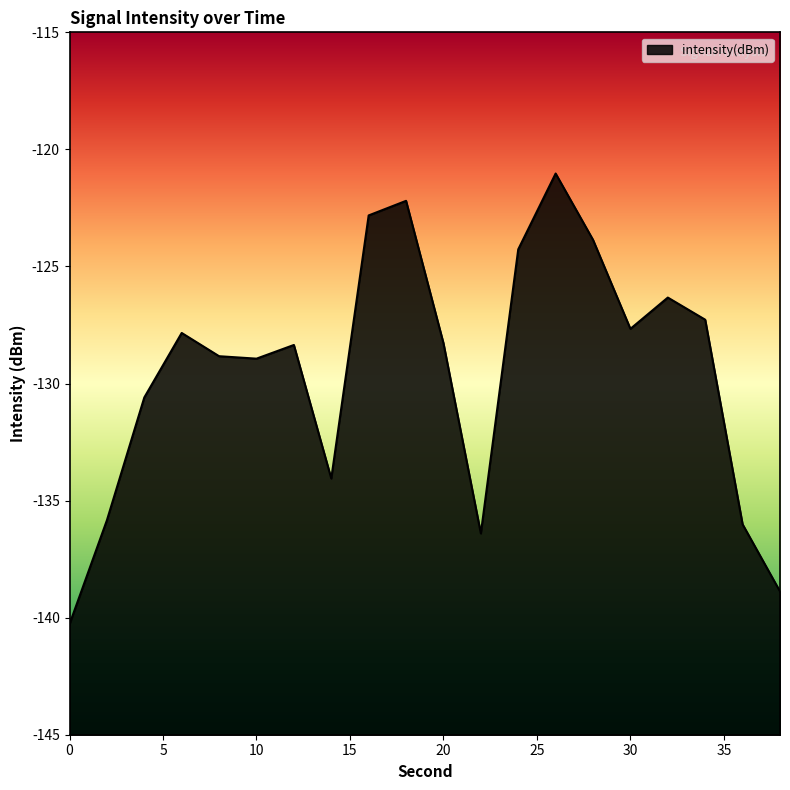

Rank the categories by value from lowest to highest.

0, 38, 22, 36, 2, 14, 4, 10, 8, 12, 20, 6, 30, 34, 32, 24, 28, 16, 18, 26